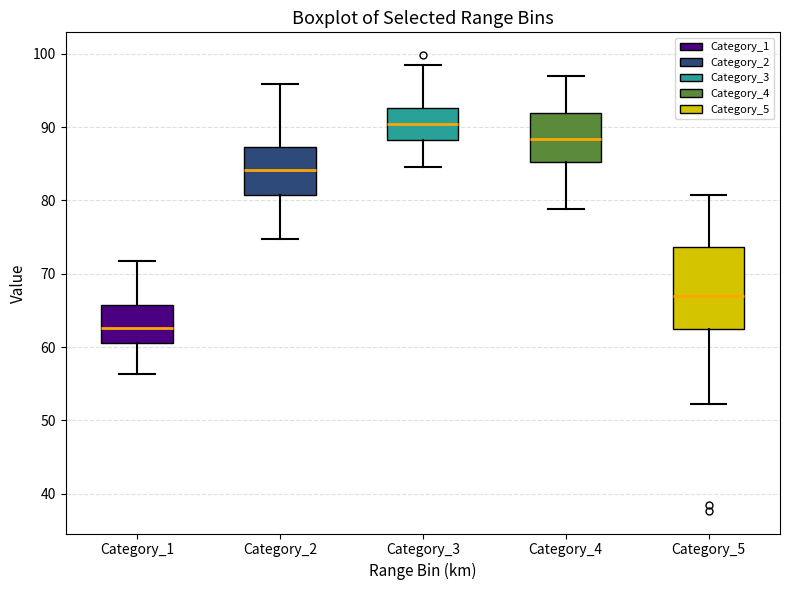

Reading left to right, read every box against the y-axis: the position of its median line, the range the box covers, and the ends of its whiskers. The values are not printed on the chart, so give them approximately, as read against the axis.

Category_1: median 63, box 61 to 66, whiskers 56 to 72
Category_2: median 84, box 81 to 87, whiskers 75 to 96
Category_3: median 90, box 88 to 93, whiskers 85 to 99
Category_4: median 88, box 85 to 92, whiskers 79 to 97
Category_5: median 67, box 62 to 74, whiskers 52 to 81